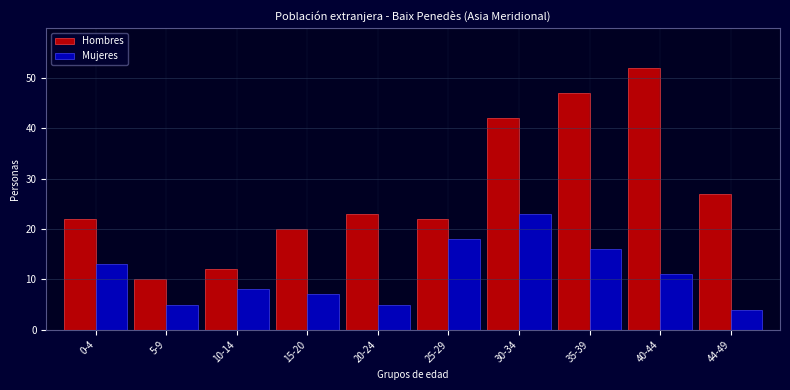

Reading right to left, extract all data points from this chart.

Hombres: 27	52	47	42	22	23	20	12	10	22
Mujeres: 4	11	16	23	18	5	7	8	5	13